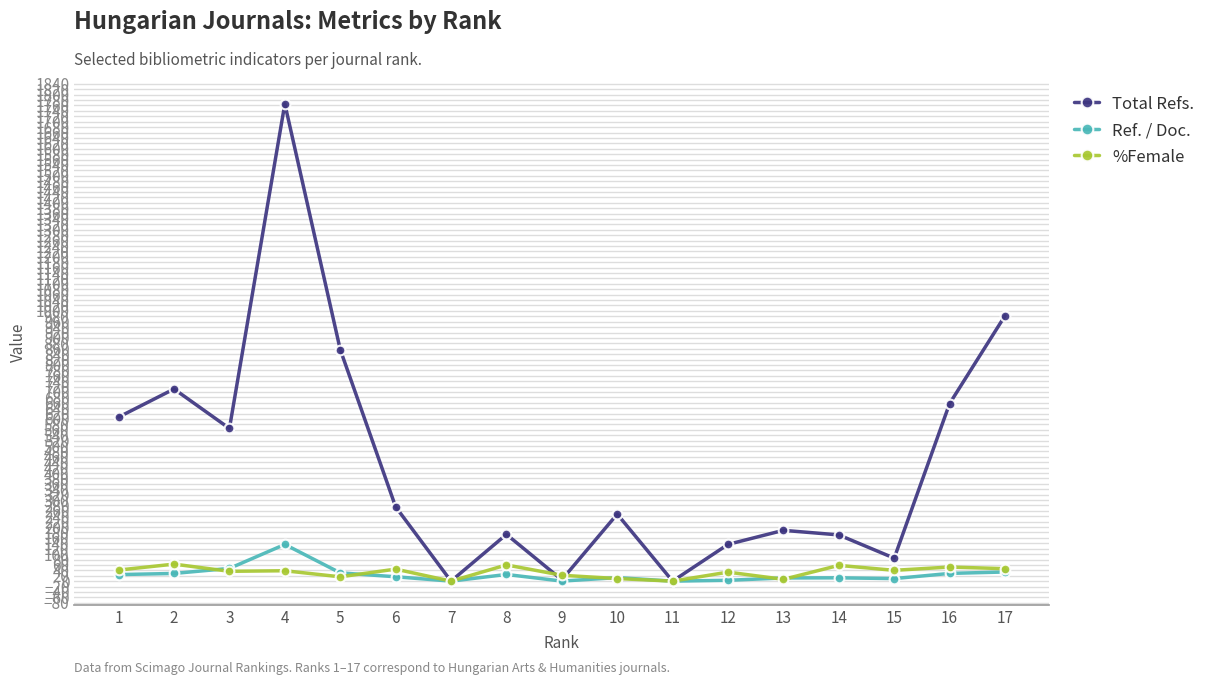

At how many categories does at least one series exceed 1530?

1